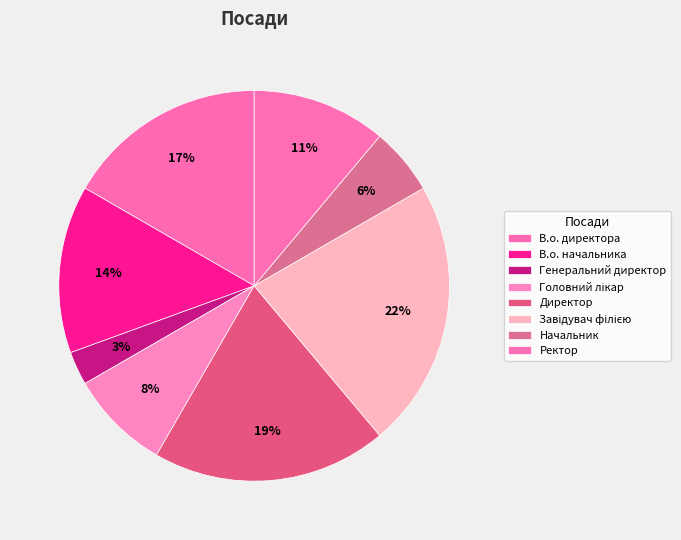

Does any single category account for the majority?

No